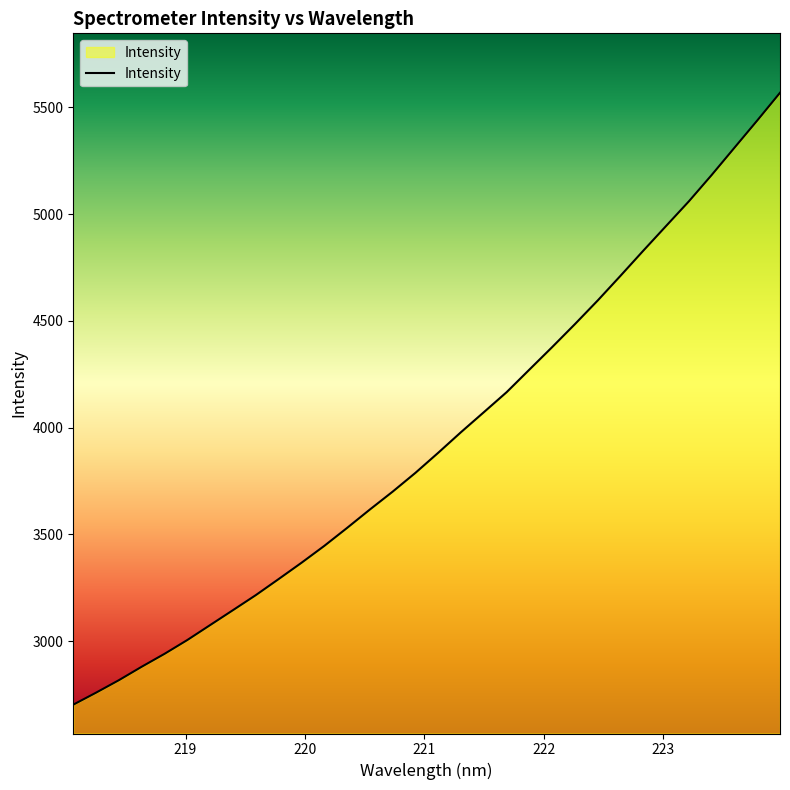

What is the smallest value displayed?

2702.3